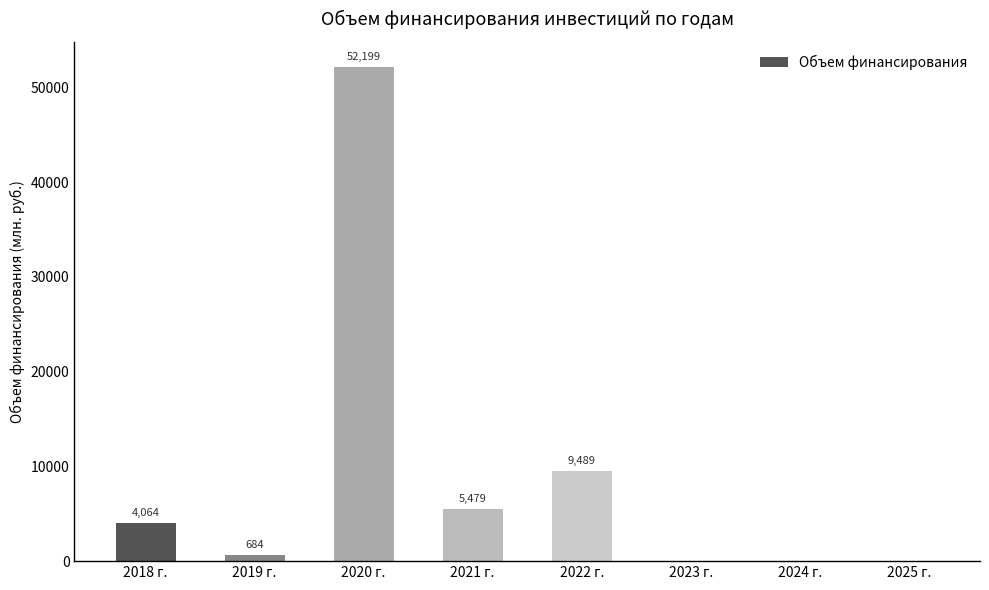

Which label corresponds to the largest value in the chart?

2020 г.